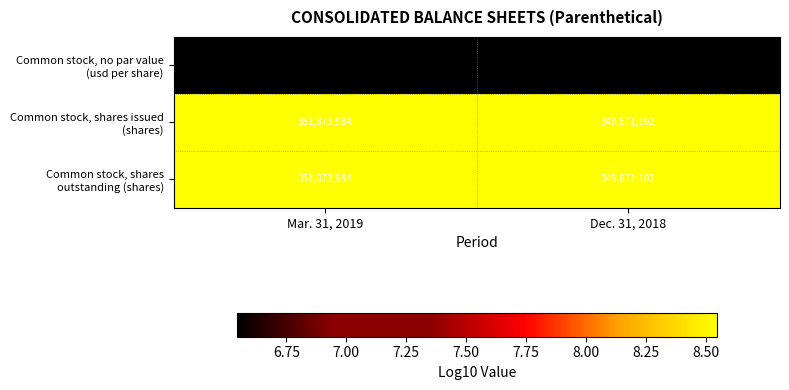

At which category is the sum across all series the highest?

Mar. 31, 2019